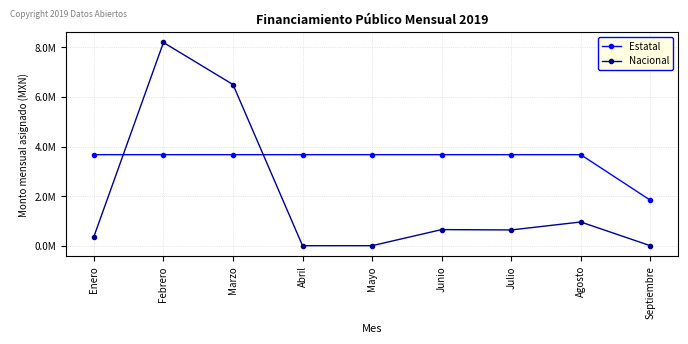

How many times do Estatal and Nacional cross each other?

2